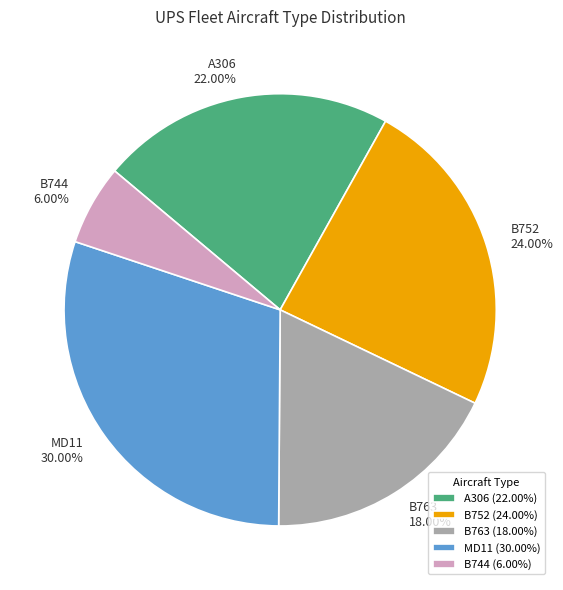

What is the ratio of the value at B752 24.00% to the value at MD11 30.00%?

0.8